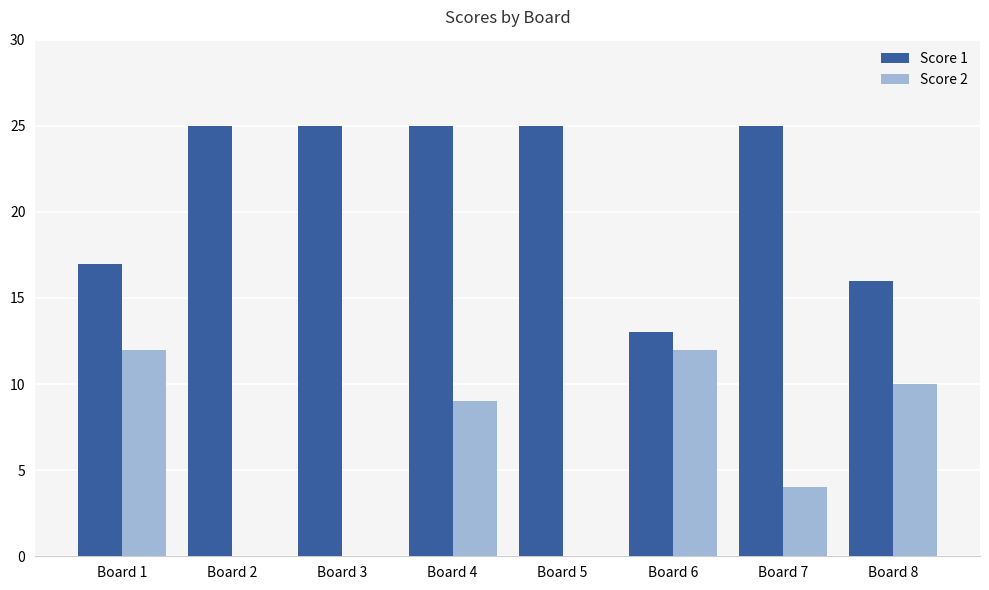

What value does the Score 1 series have at Board 4, to the nearest 5?

25